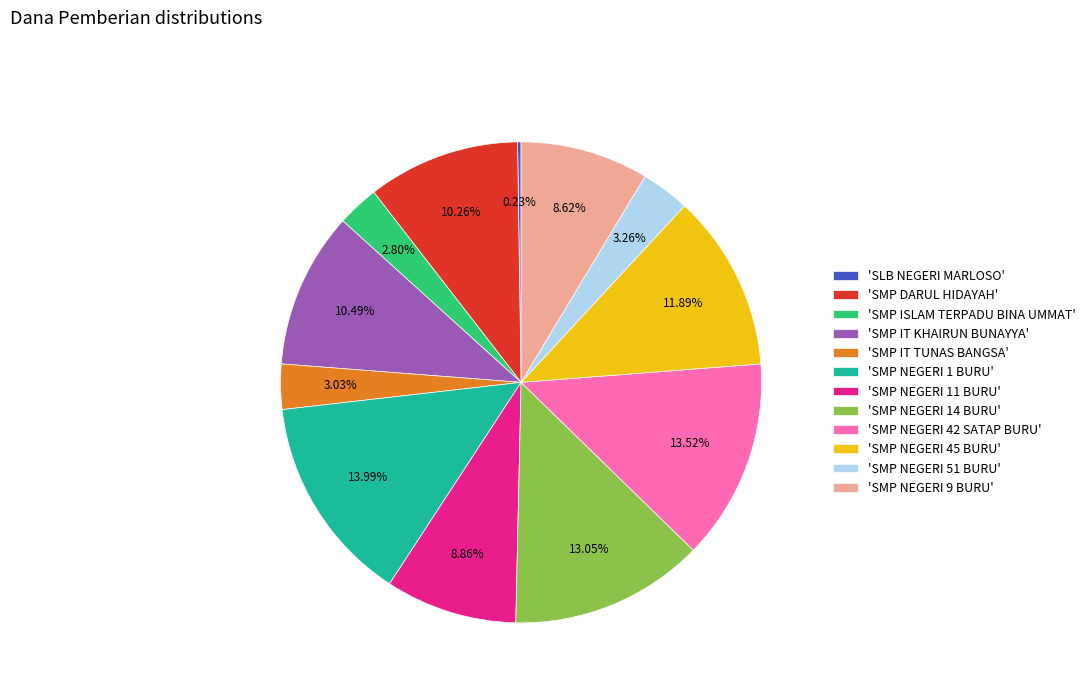

Does 'SMP NEGERI 42 SATAP BURU' represent more than half of the total?

No